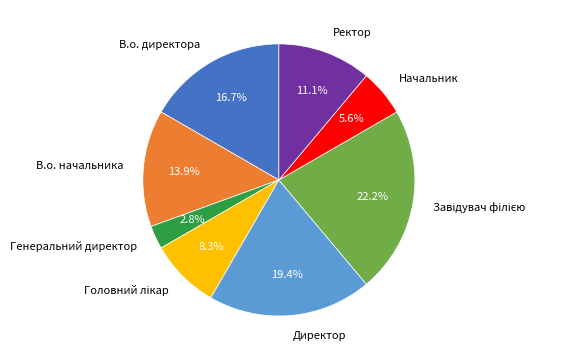

To the nearest percent, what percentage of the pie is Ректор?

11%